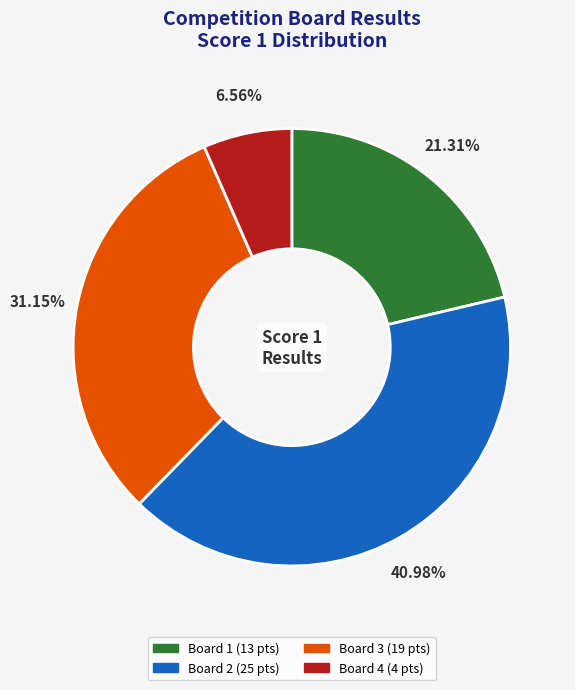

Is there any slice that represents more than half of the pie?

No